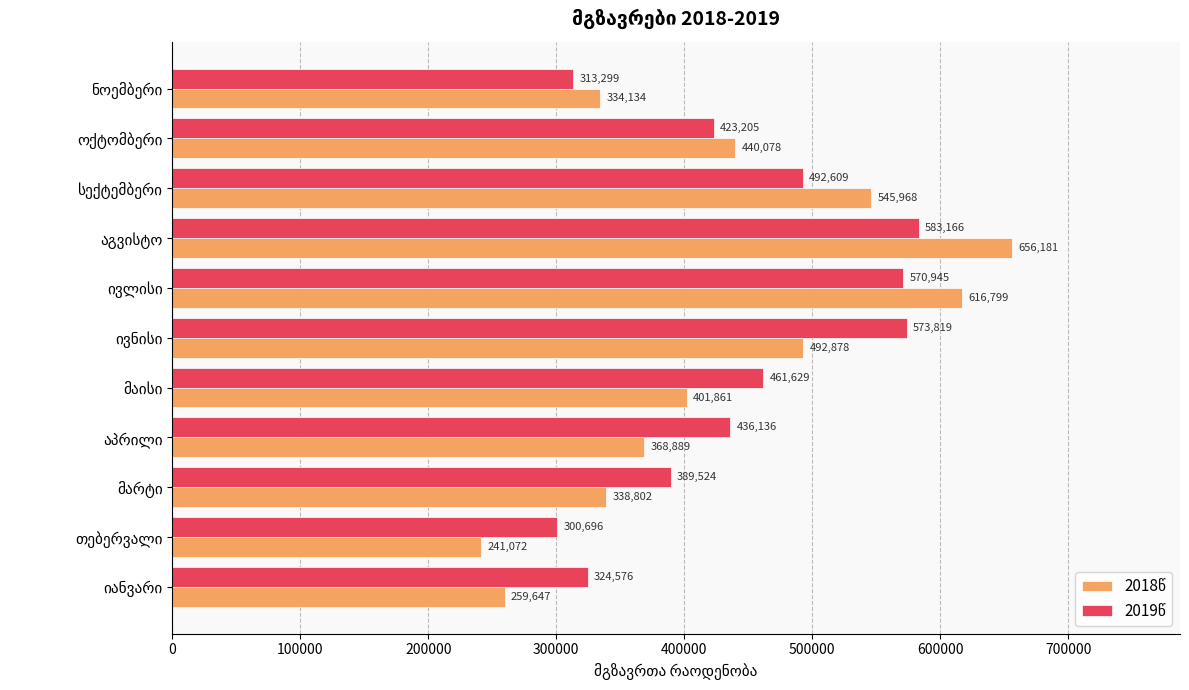

How many distinct data groups are displayed?

2